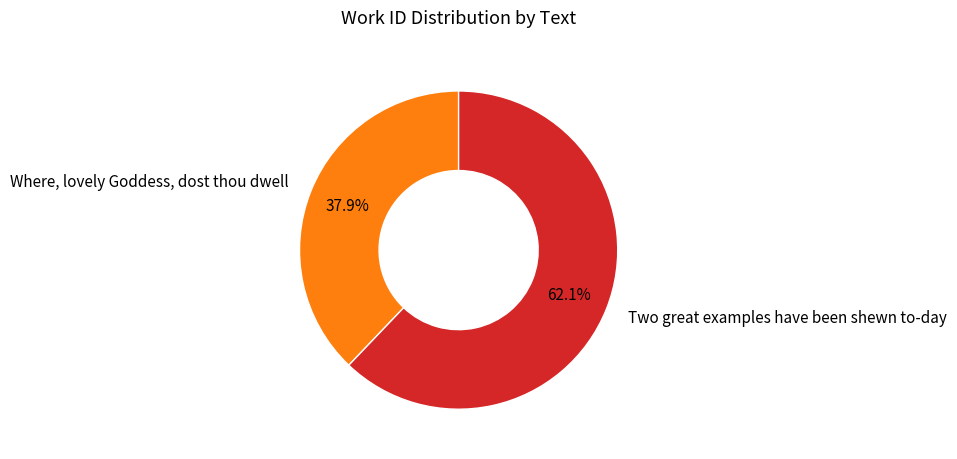

Which category has the biggest portion of the pie?

Two great examples have been shewn to-day